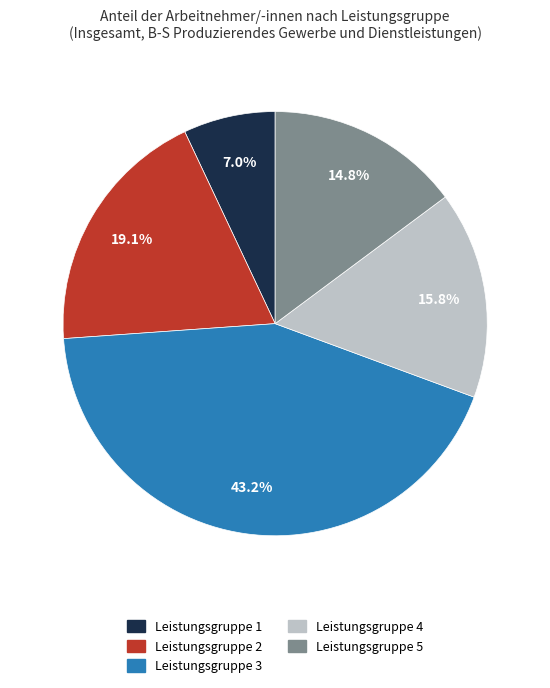

To the nearest percent, what percentage of the pie is Leistungsgruppe 1?

7%